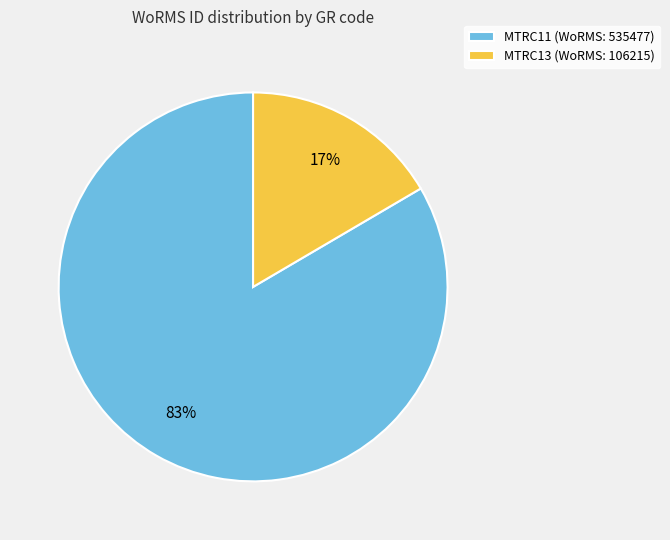

True or false: MTRC11 accounts for 75% of the total.

False